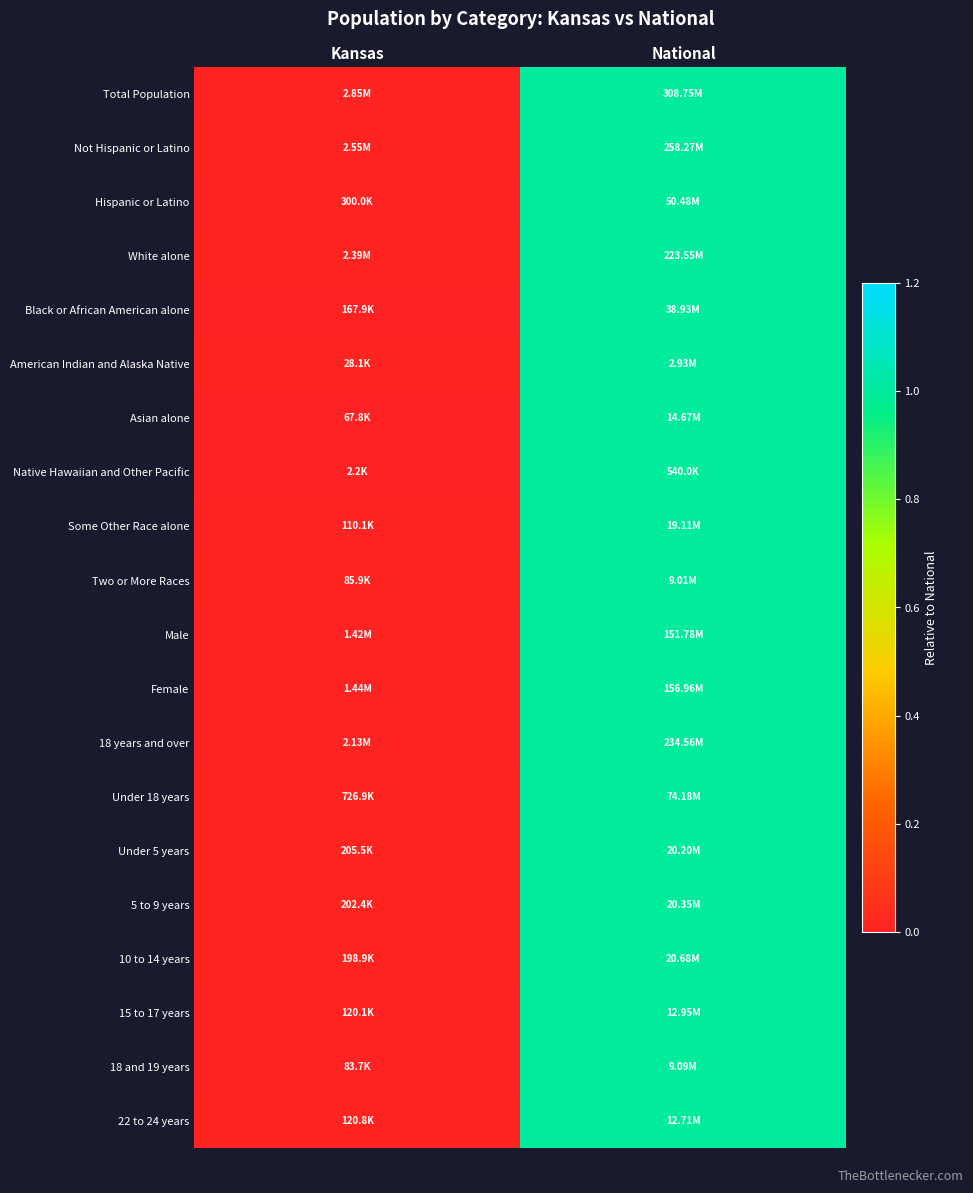

Reading left to right, transcribe all the data shown in this chart.

Total Population: Kansas=0.0	National=1.0
Not Hispanic or Latino: Kansas=0.0	National=1.0
Hispanic or Latino: Kansas=0.0	National=1.0
White alone: Kansas=0.0	National=1.0
Black or African American alone: Kansas=0.0	National=1.0
American Indian and Alaska Native: Kansas=0.0	National=1.0
Asian alone: Kansas=0.0	National=1.0
Native Hawaiian and Other Pacific: Kansas=0.0	National=1.0
Some Other Race alone: Kansas=0.0	National=1.0
Two or More Races: Kansas=0.0	National=1.0
Male: Kansas=0.0	National=1.0
Female: Kansas=0.0	National=1.0
18 years and over: Kansas=0.0	National=1.0
Under 18 years: Kansas=0.0	National=1.0
Under 5 years: Kansas=0.0	National=1.0
5 to 9 years: Kansas=0.0	National=1.0
10 to 14 years: Kansas=0.0	National=1.0
15 to 17 years: Kansas=0.0	National=1.0
18 and 19 years: Kansas=0.0	National=1.0
22 to 24 years: Kansas=0.0	National=1.0